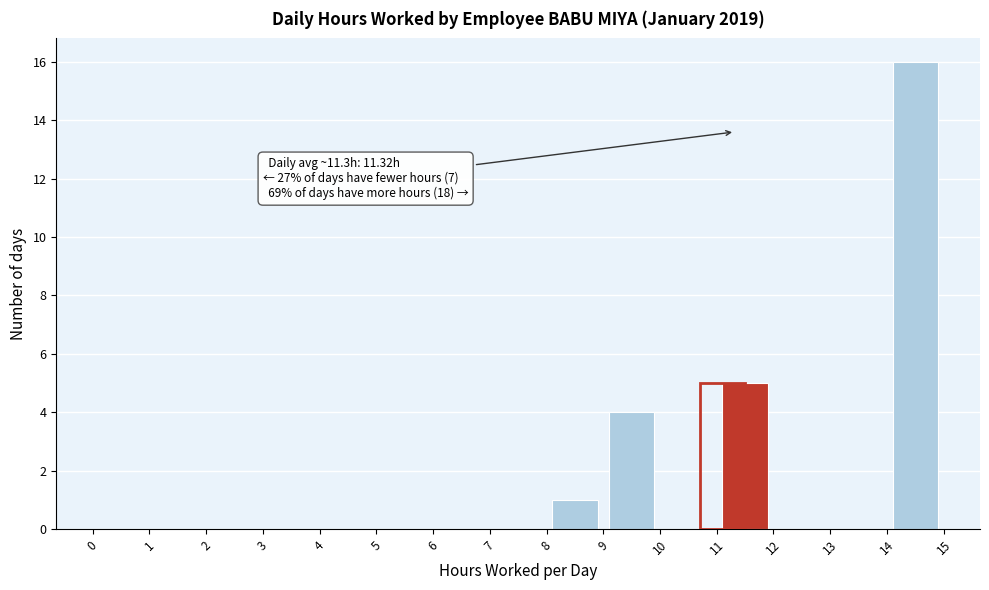

Which range on the x-axis has the tallest bar?

14 to 15